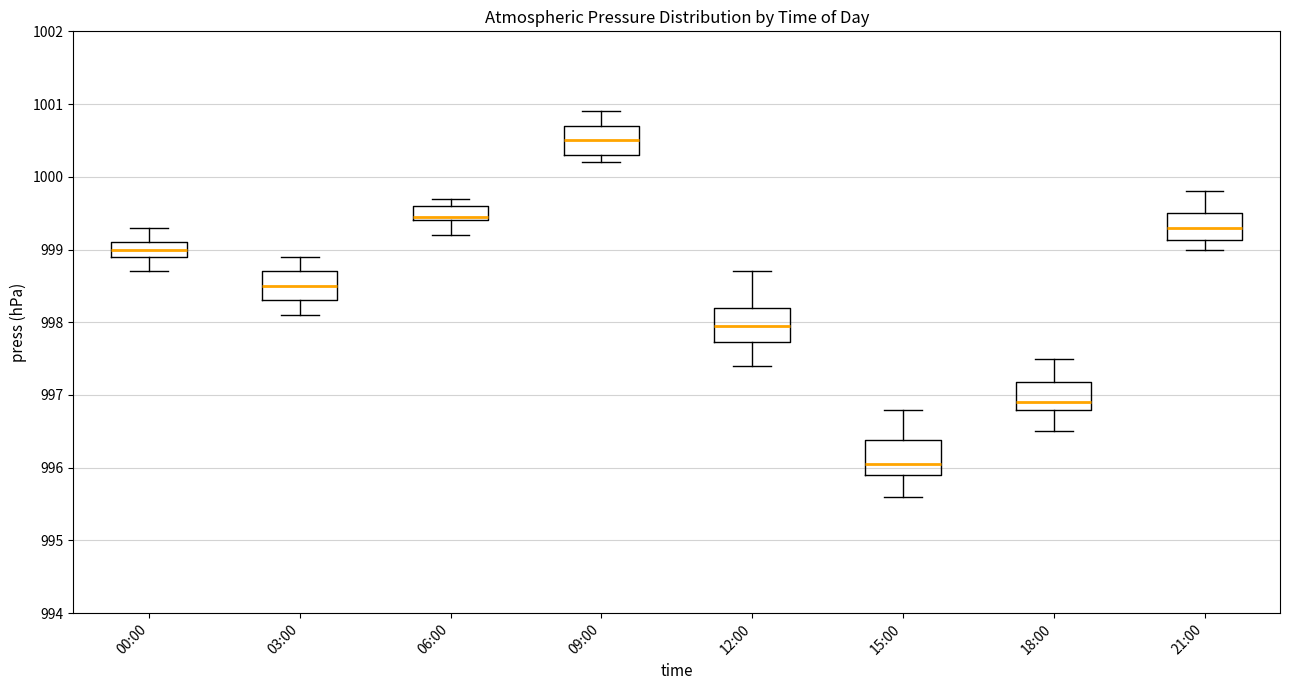

Reading left to right, transcribe this box plot: for each box, give where its median line is, the range the box spans, and where its two whiskers end, as read against the y-axis. The values are not printed on the chart, so give them approximately, as read against the axis.

00:00: median 999.0, box 998.9 to 999.1, whiskers 998.7 to 999.3
03:00: median 998.5, box 998.3 to 998.7, whiskers 998.1 to 998.9
06:00: median 999.5, box 999.4 to 999.6, whiskers 999.2 to 999.7
09:00: median 1000.5, box 1000.3 to 1000.7, whiskers 1000.2 to 1000.9
12:00: median 998.0, box 997.7 to 998.2, whiskers 997.4 to 998.7
15:00: median 996.1, box 995.9 to 996.4, whiskers 995.6 to 996.8
18:00: median 996.9, box 996.8 to 997.2, whiskers 996.5 to 997.5
21:00: median 999.3, box 999.1 to 999.5, whiskers 999.0 to 999.8